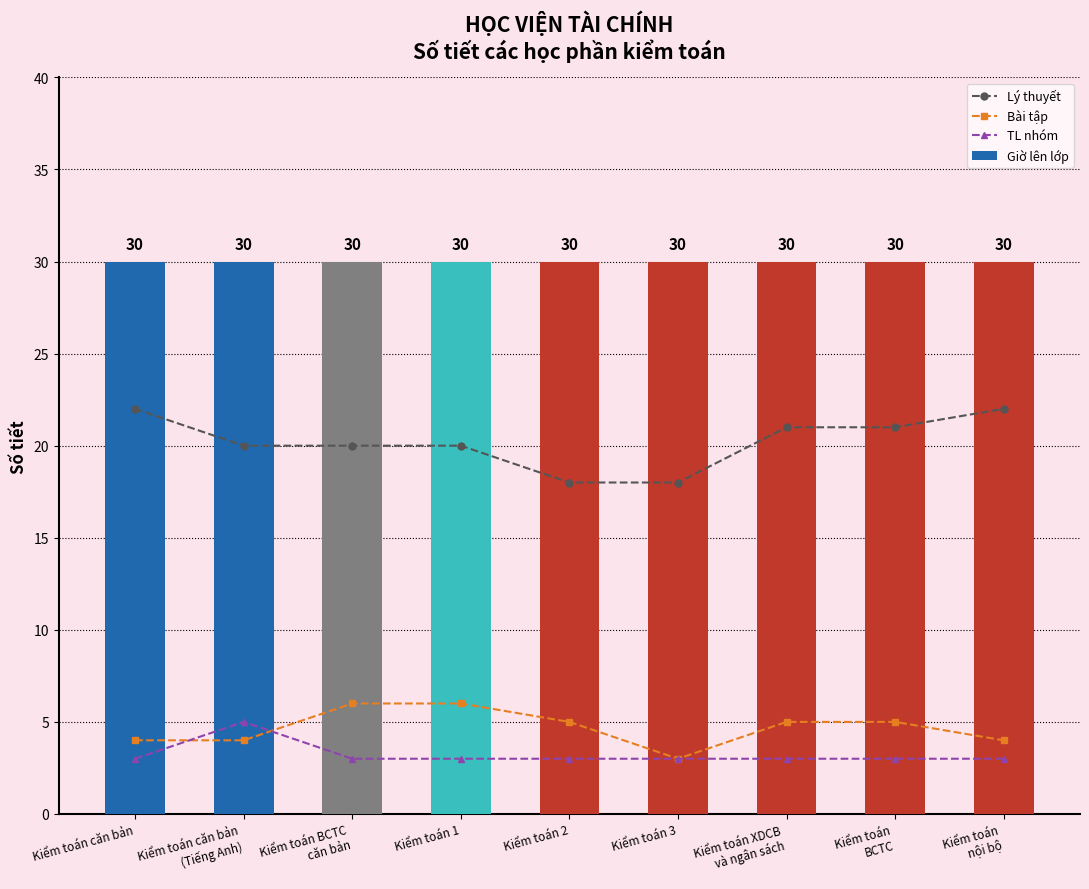

At Kiểm toán
BCTC, list the series in order from smallest to largest.

TL nhóm, Bài tập, Lý thuyết, Giờ lên lớp